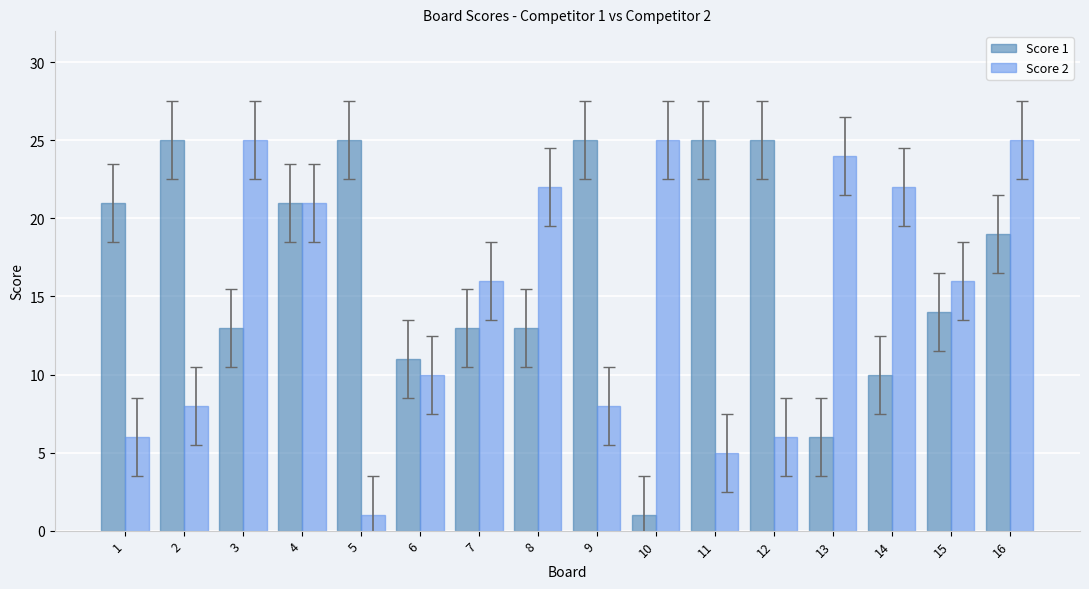

List the series in order of their overall mean, lowest first.

Score 2, Score 1